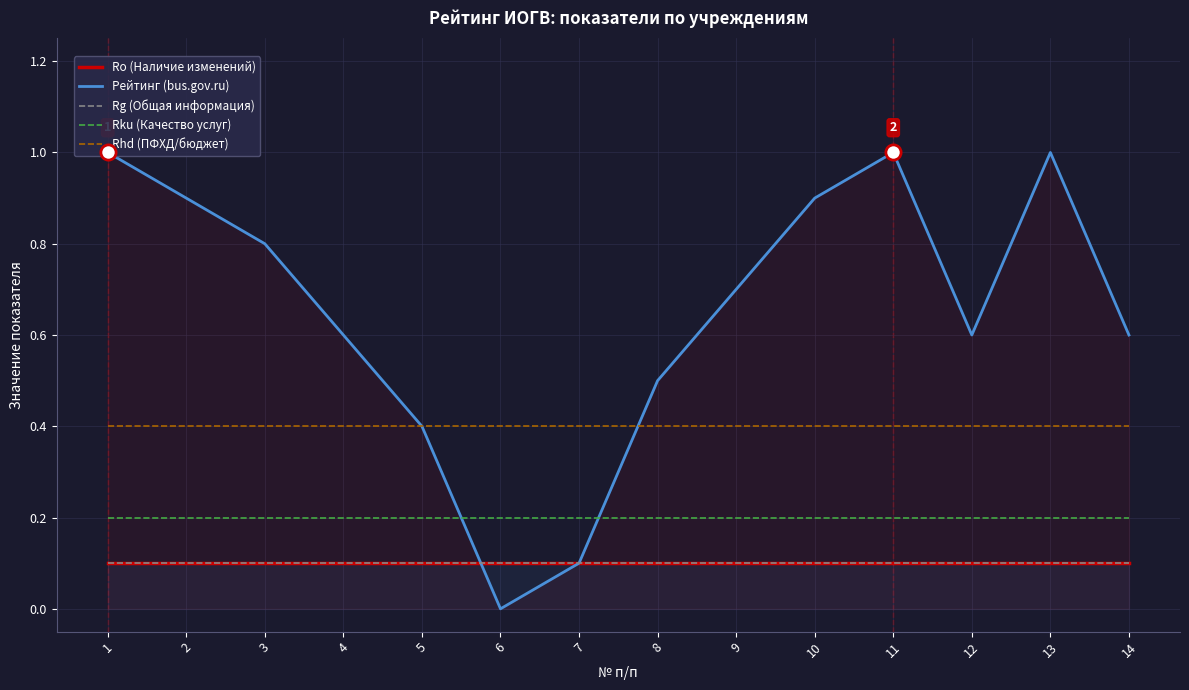

What is the total value across all series at 13?

1.8